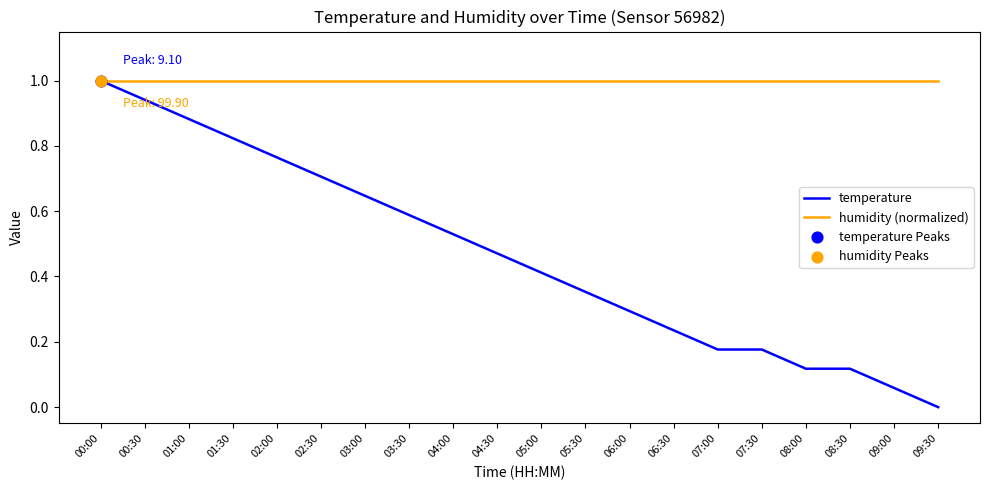

Which series has the largest range (max minus min)?

temperature